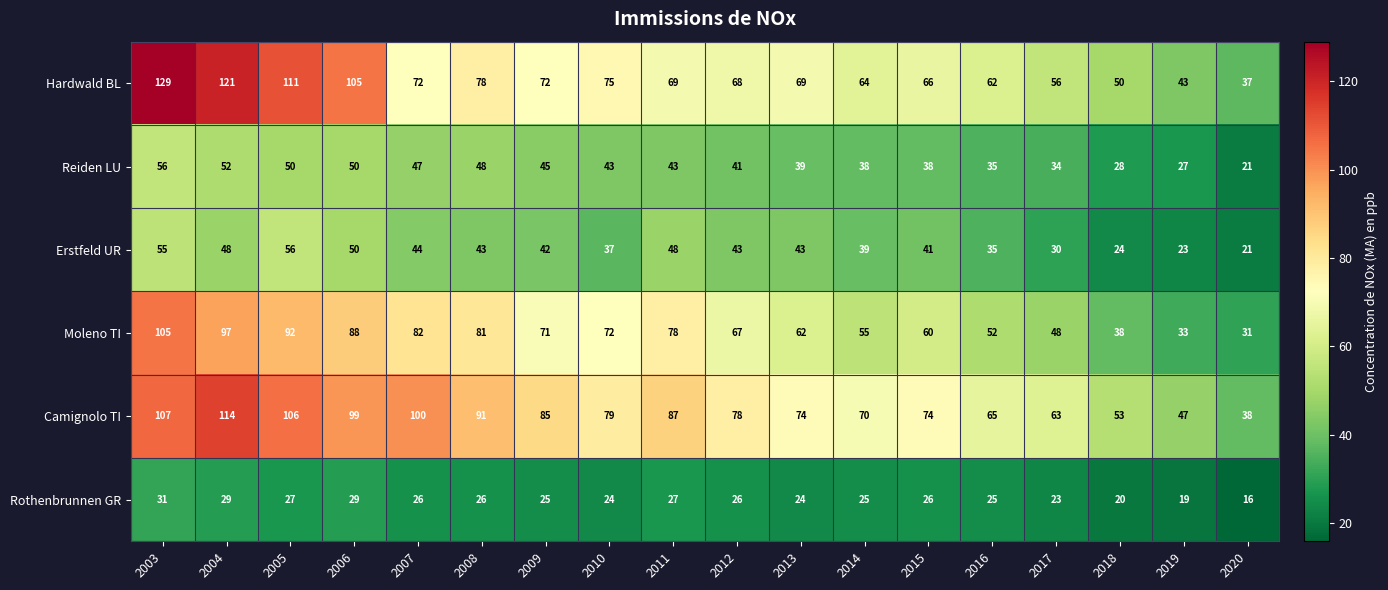

The Camignolo TI series shows 145 at 2011. True or false?

False